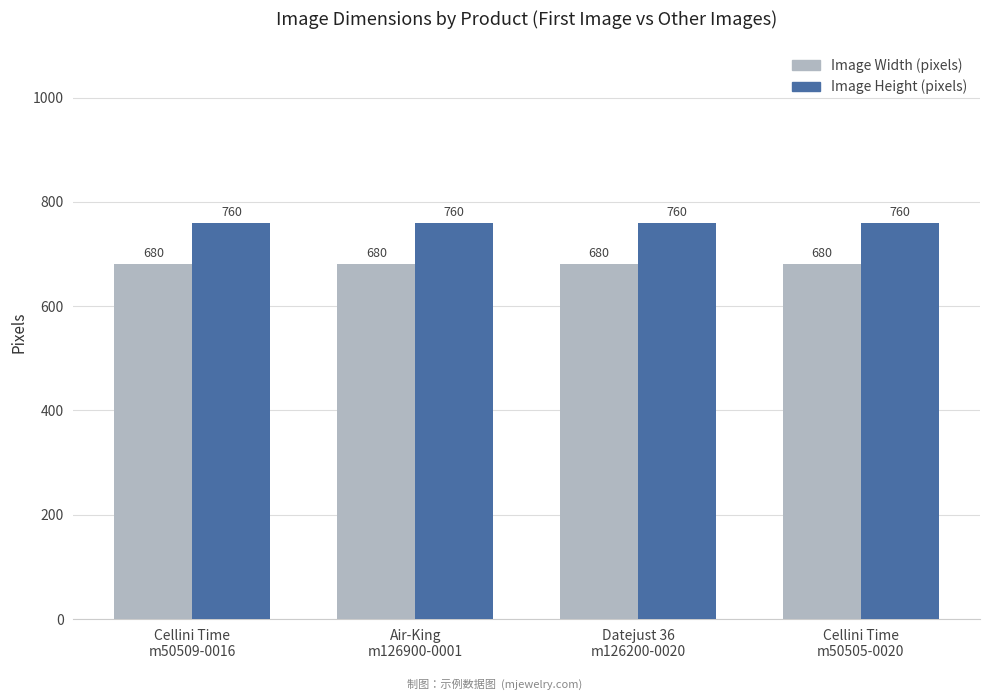

The value of Image Width (pixels) at Datejust 36
m126200-0020 is 680. True or false?

True